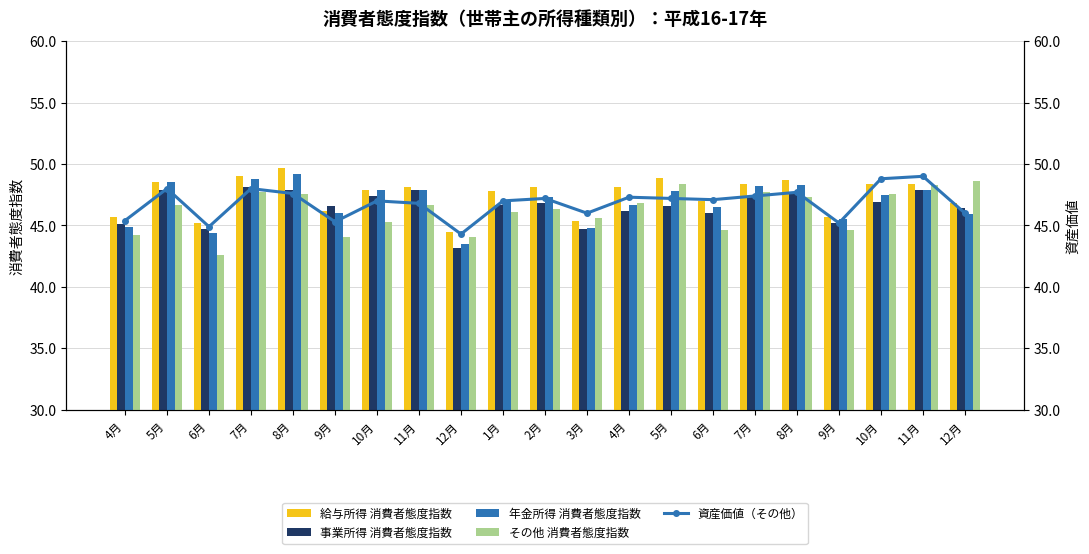

Which series has the widest spread of values?

その他 消費者態度指数